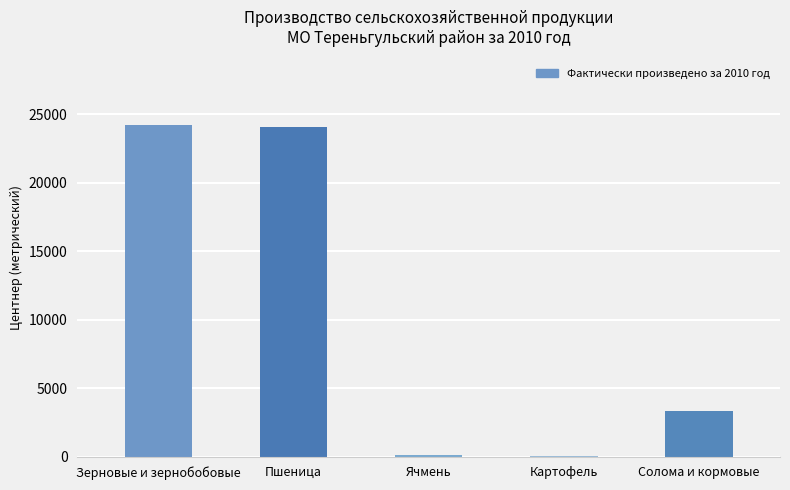

Is it true that the value at Зерновые и зернобобовые is 24176?

True